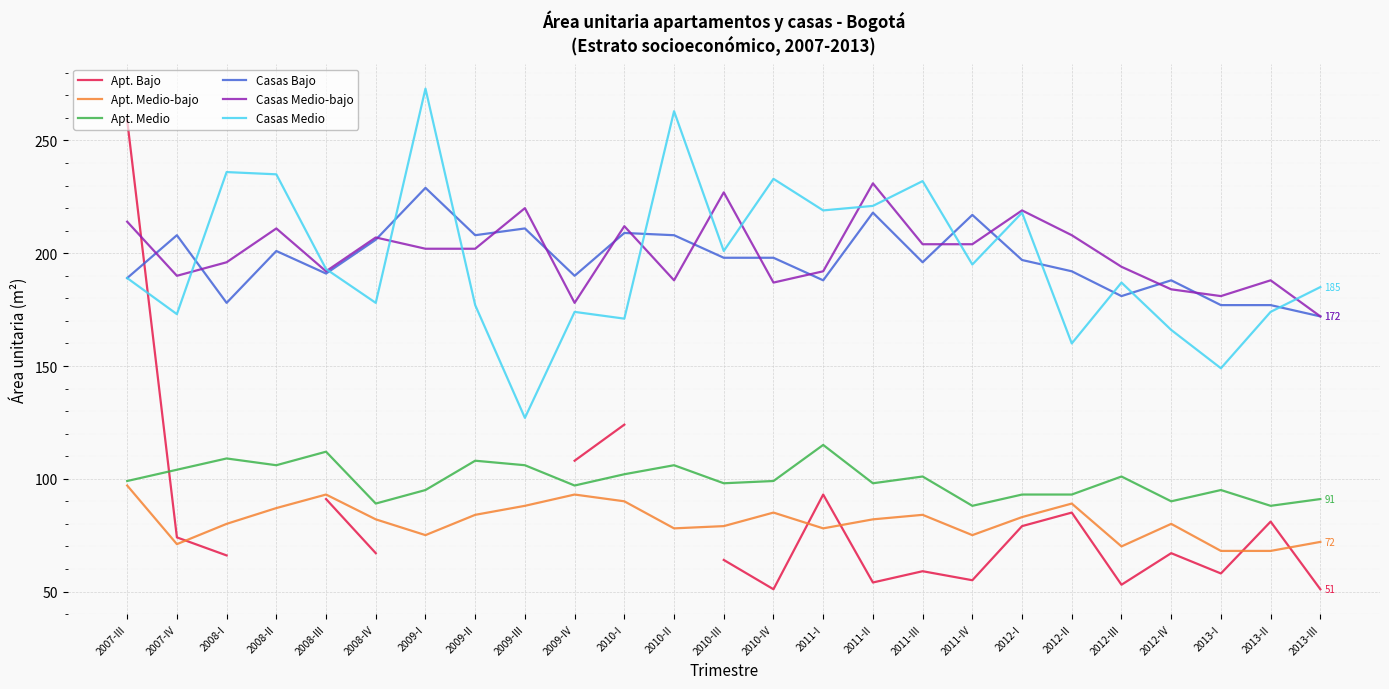

Does the chart display data point markers on the line(s)?

No